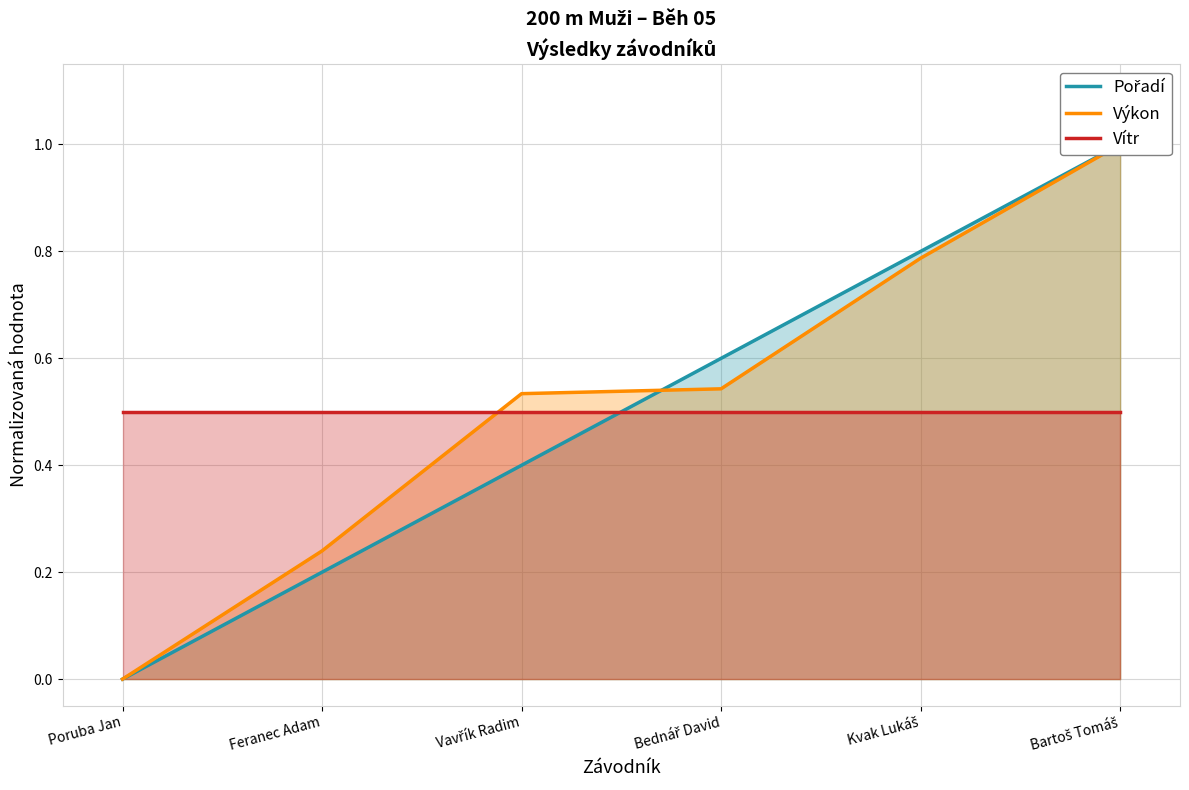

What is the total value across all series at Bednář David?

1.6